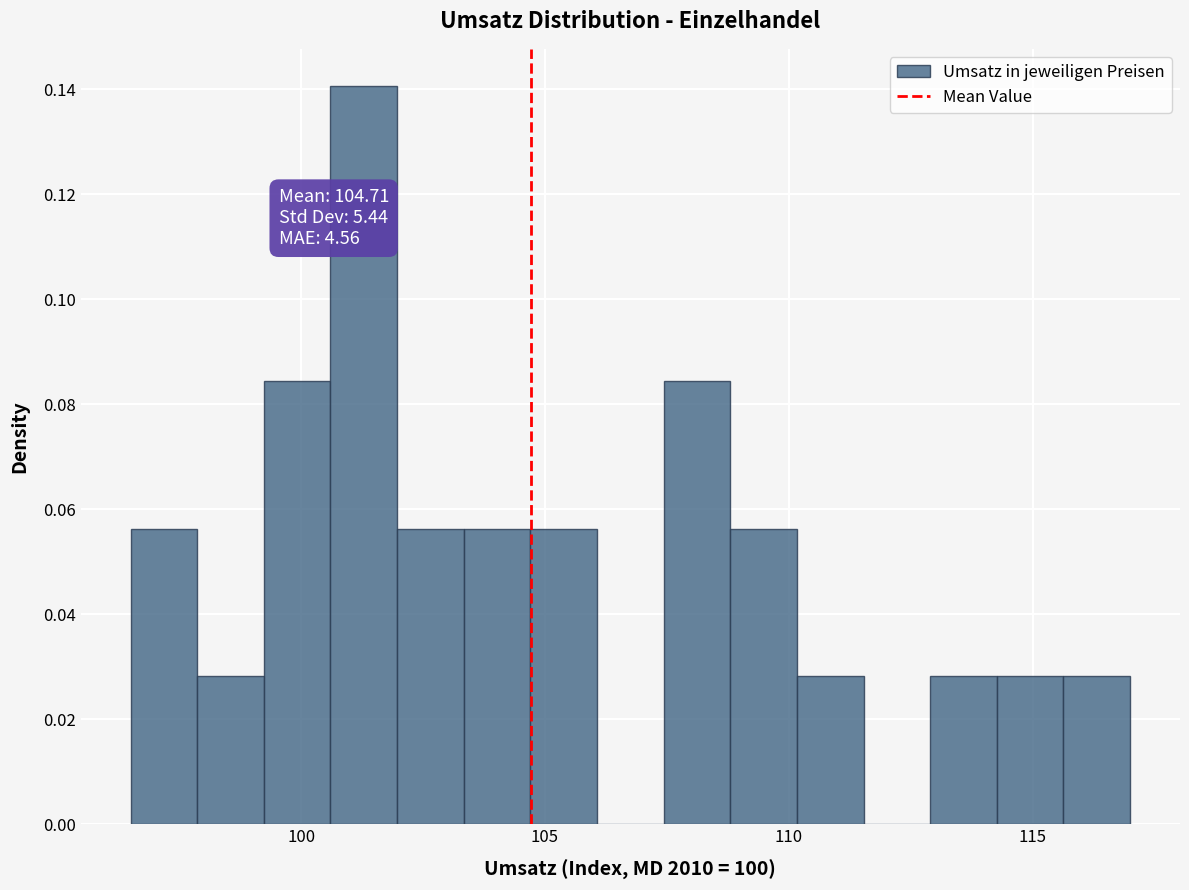

Around what value on the x-axis is the tallest bar? Give the approximate position of its centre, as read against the axis.

101.5